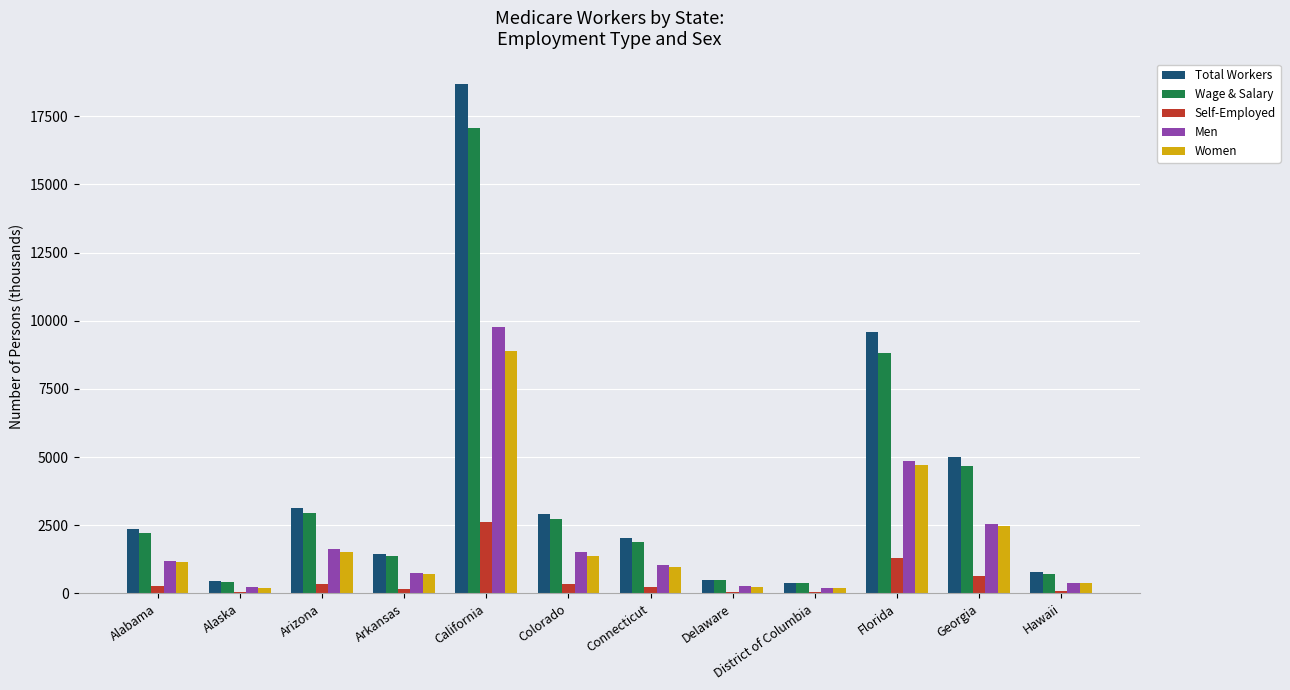

The value of Wage & Salary at Alaska is 414.9. True or false?

True